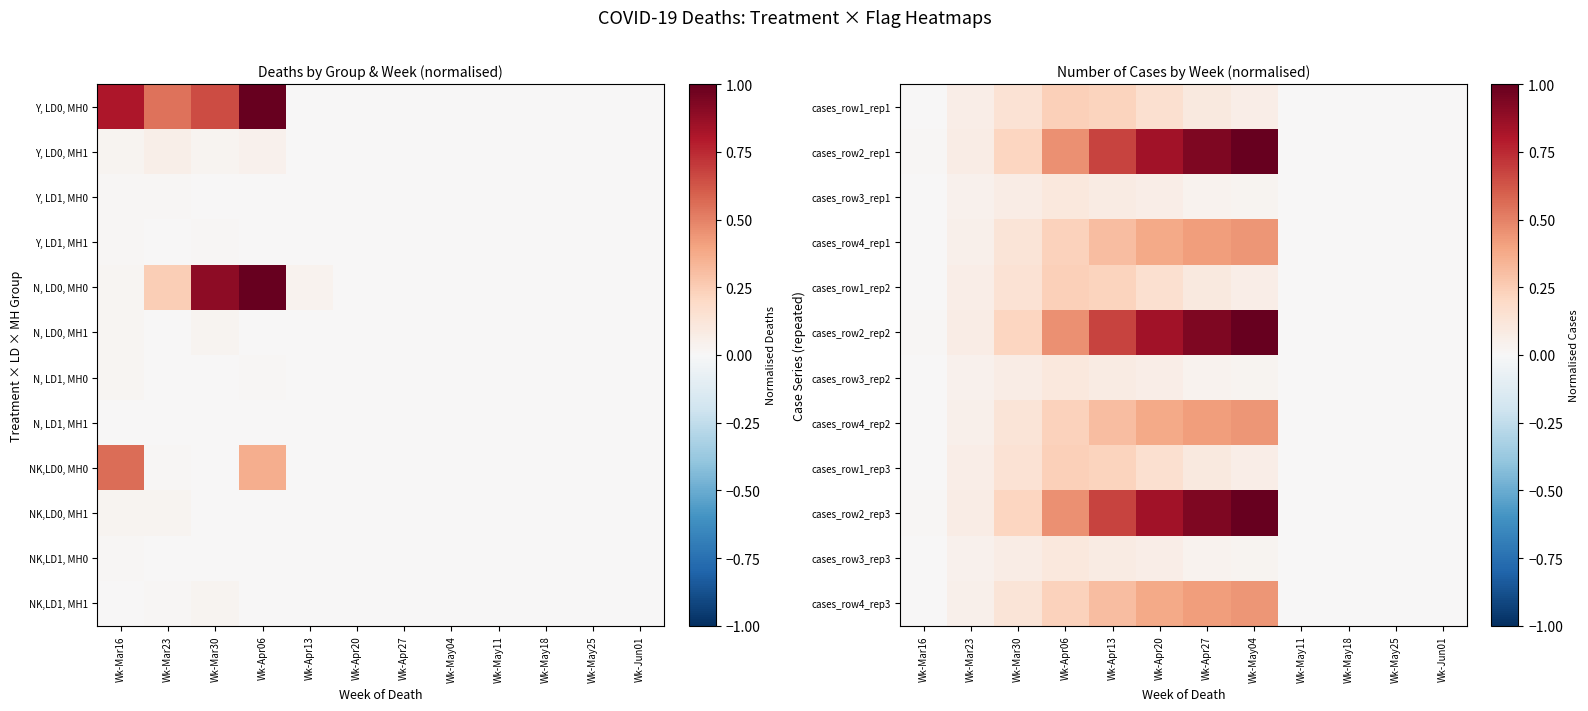

Which label corresponds to the smallest value in the chart?

Wk-May11